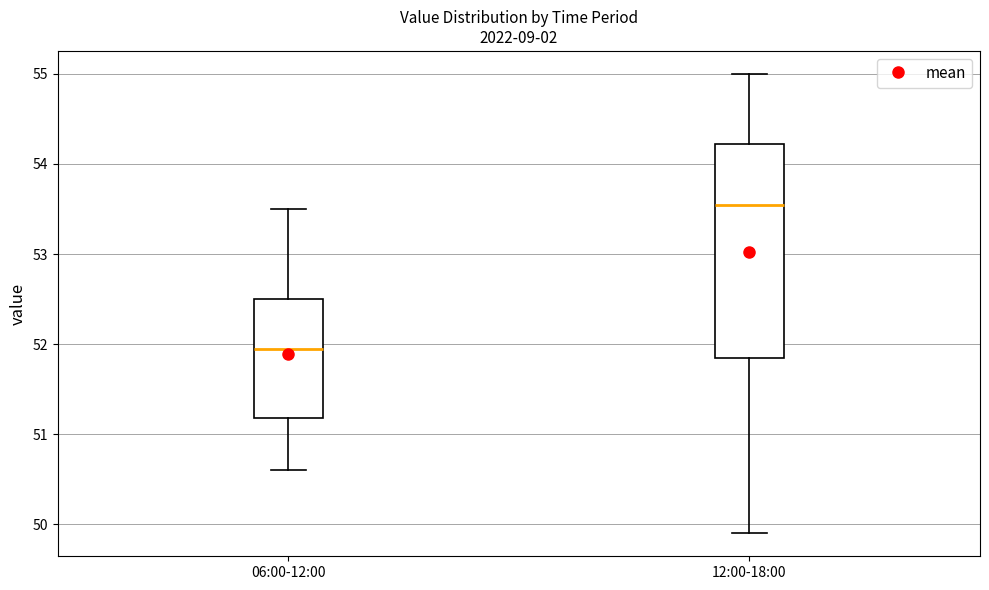

Reading left to right, read every box against the y-axis: the position of its median line, the range the box covers, and the ends of its whiskers. The values are not printed on the chart, so give them approximately, as read against the axis.

06:00-12:00: median 52.0, box 51.2 to 52.5, whiskers 50.6 to 53.5
12:00-18:00: median 53.6, box 51.9 to 54.2, whiskers 49.9 to 55.0